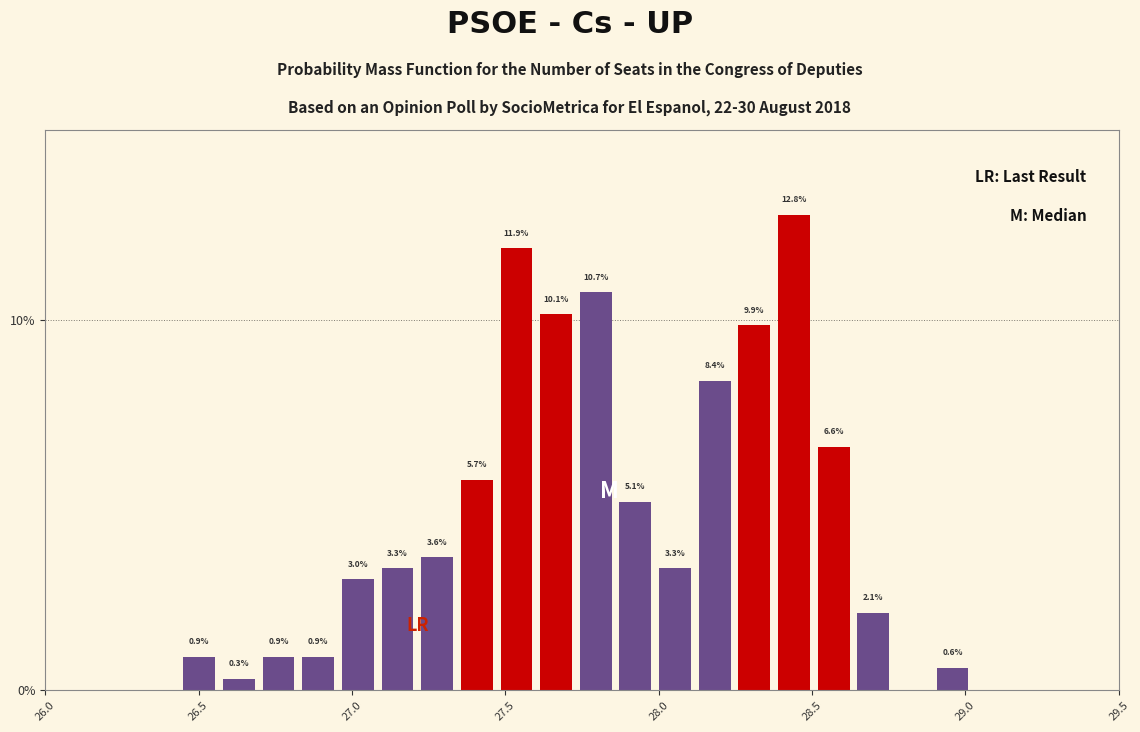

Read against the x-axis, roughly where is the centre of the tallest bar?

28.45